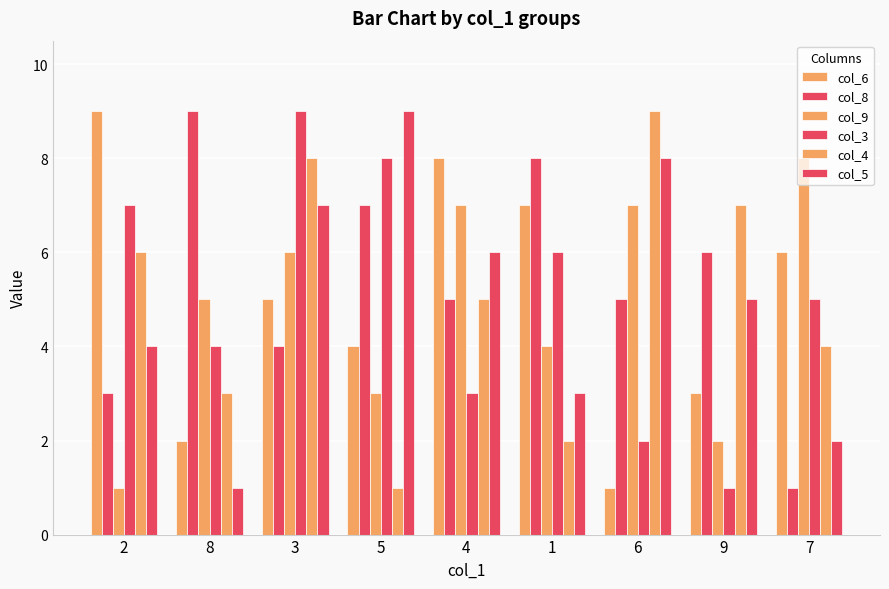

At how many categories does at least one series exceed 2?

9